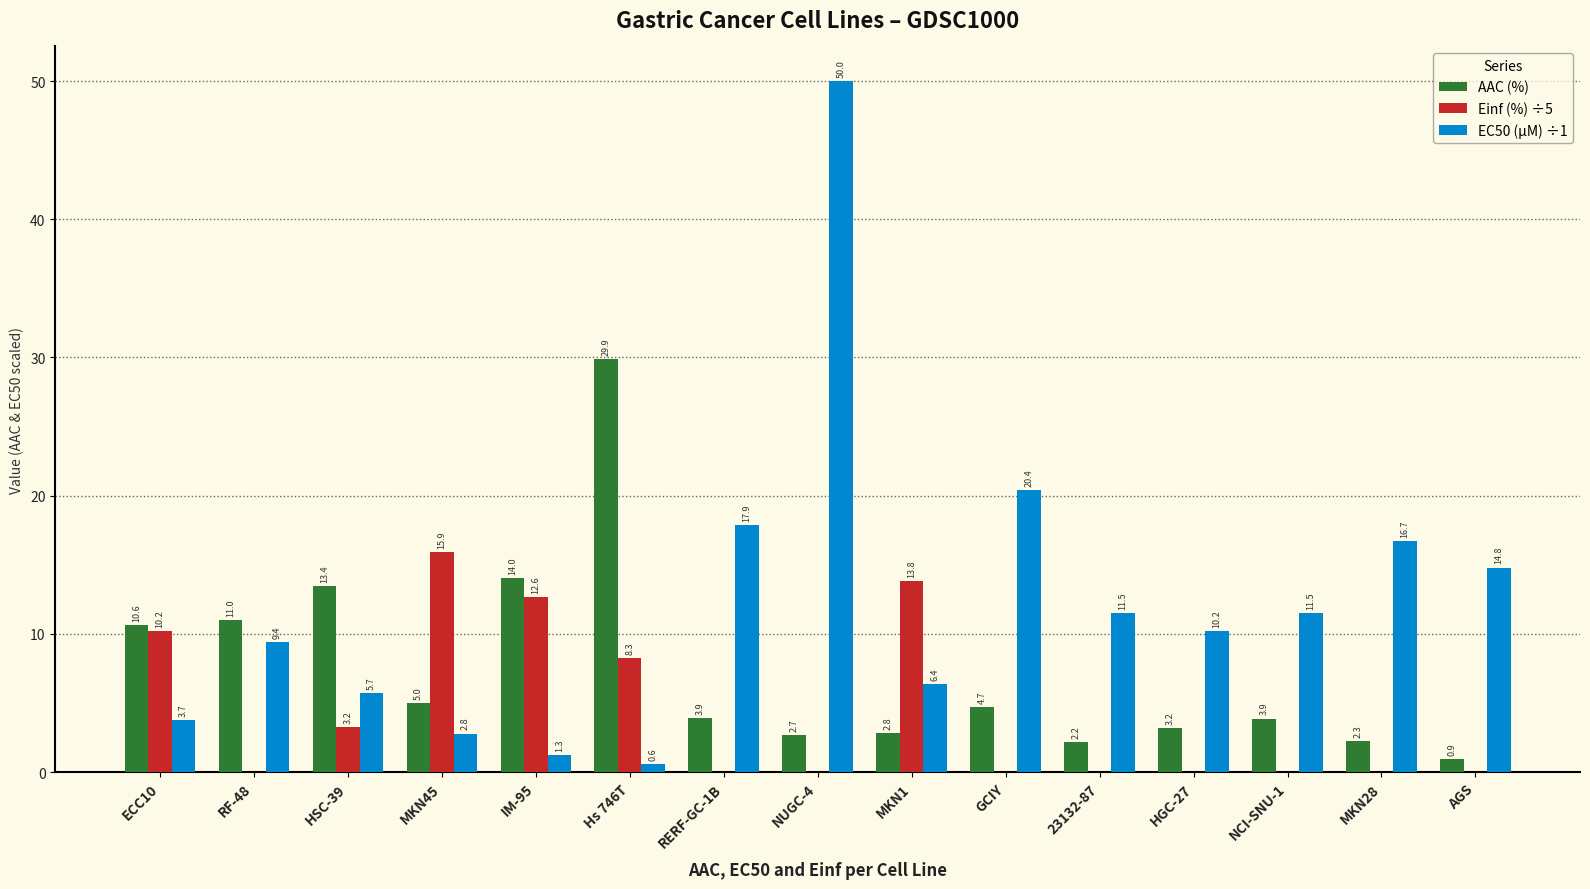

Reading right to left, what are all the values shown in this chart?

AAC (%): AGS=0.9	MKN28=2.3	NCI-SNU-1=3.9	HGC-27=3.2	23132-87=2.2	GCIY=4.7	MKN1=2.8	NUGC-4=2.7	RERF-GC-1B=3.9	Hs 746T=29.9	IM-95=14.0	MKN45=5.0	HSC-39=13.4	RF-48=11.0	ECC10=10.6
Einf (%) ÷5: AGS=0.0	MKN28=0.0	NCI-SNU-1=0.0	HGC-27=0.0	23132-87=0.0	GCIY=0.0	MKN1=13.8	NUGC-4=0.0	RERF-GC-1B=0.0	Hs 746T=8.3	IM-95=12.6	MKN45=15.9	HSC-39=3.2	RF-48=0.0	ECC10=10.2
EC50 (µM) ÷1: AGS=14.8	MKN28=16.7	NCI-SNU-1=11.5	HGC-27=10.2	23132-87=11.5	GCIY=20.4	MKN1=6.4	NUGC-4=50.0	RERF-GC-1B=17.9	Hs 746T=0.6	IM-95=1.3	MKN45=2.8	HSC-39=5.7	RF-48=9.4	ECC10=3.7